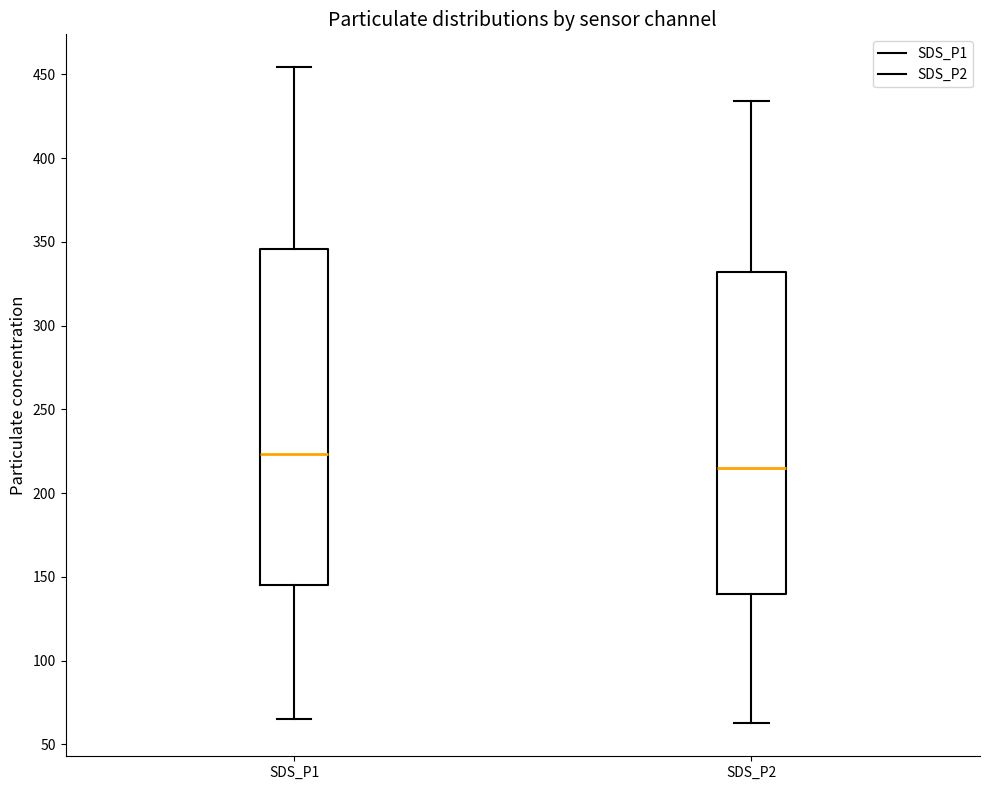

Reading left to right, read every box against the y-axis: the position of its median line, the range the box covers, and the ends of its whiskers. The values are not printed on the chart, so give them approximately, as read against the axis.

SDS_P1: median 225, box 145 to 345, whiskers 65 to 455
SDS_P2: median 215, box 140 to 330, whiskers 65 to 435